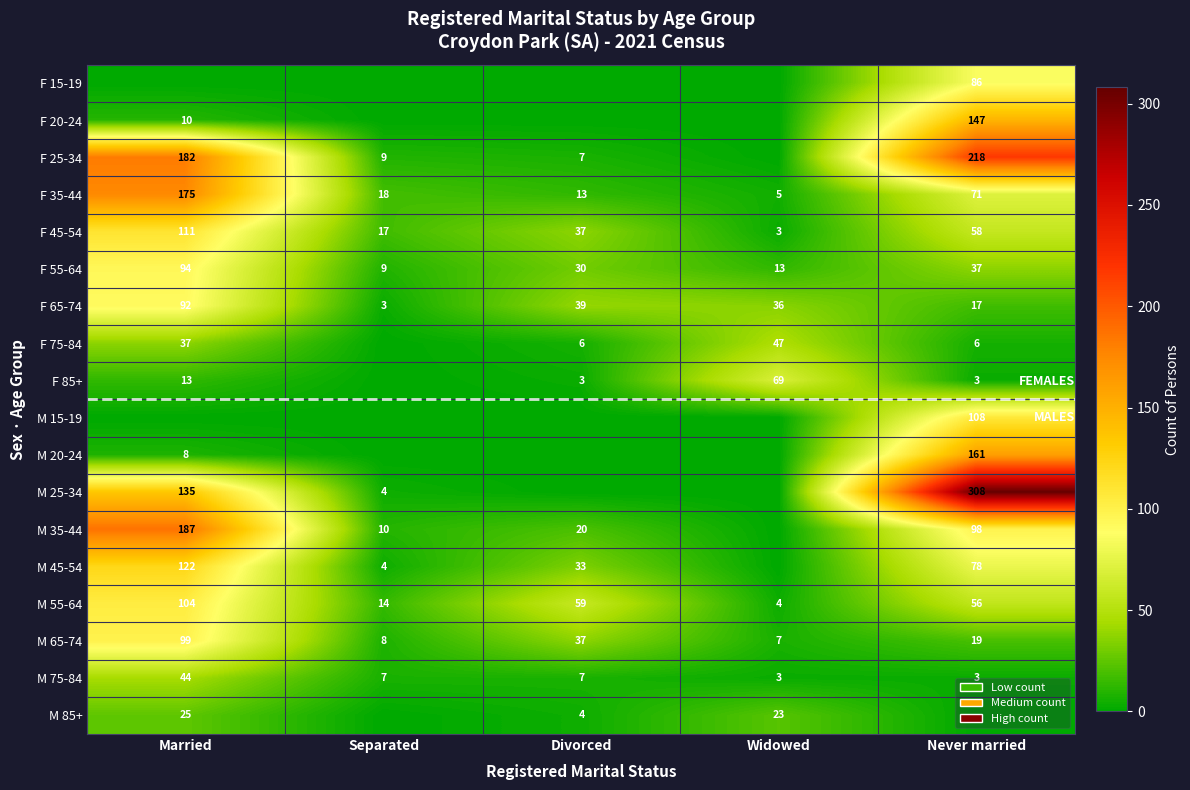

What is the highest value of the M 75-84 series?

44